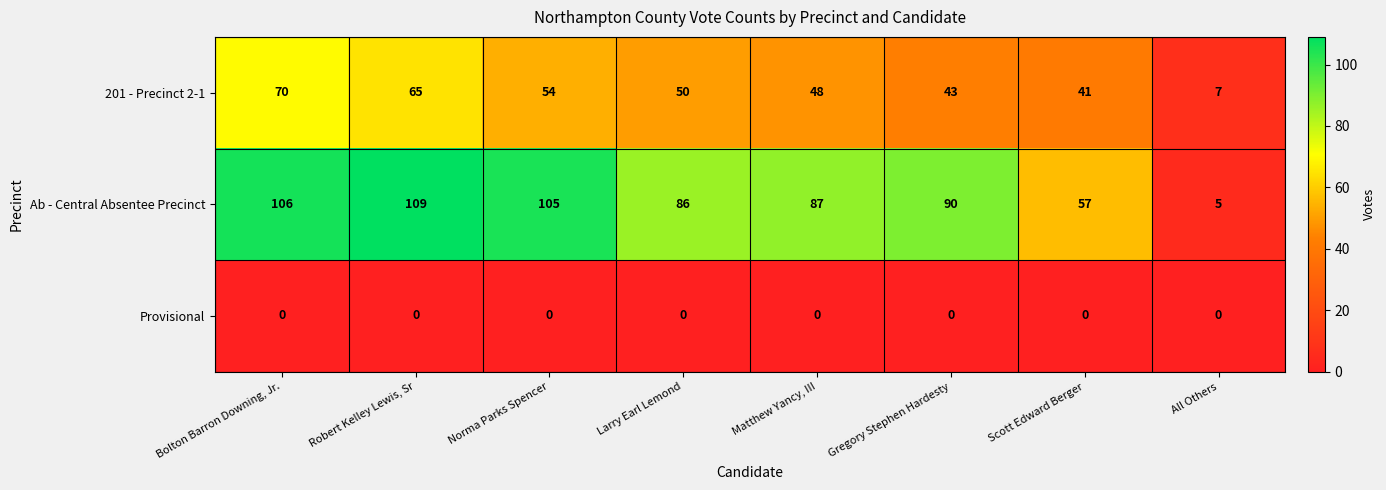

What is the total value across all series at All Others?

12